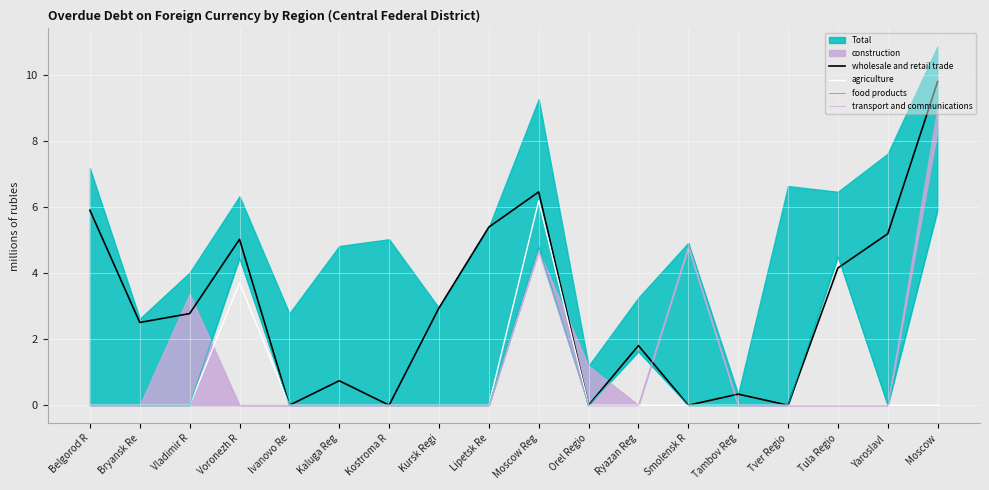

In food products, how many points are higher than both neighbors (excluding endpoints)?

4